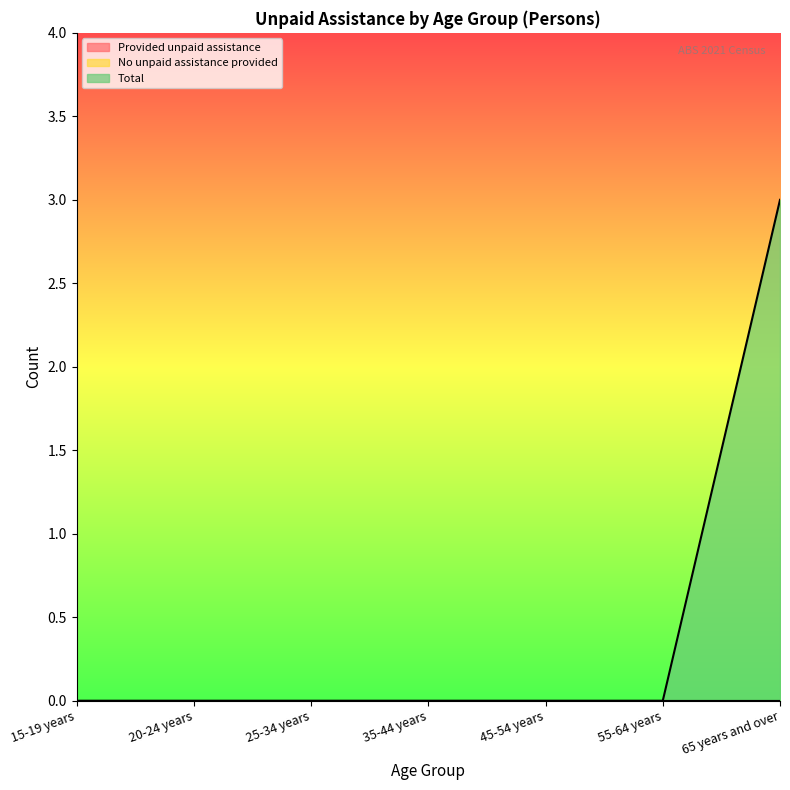

How many data points in Total are above 0?

1